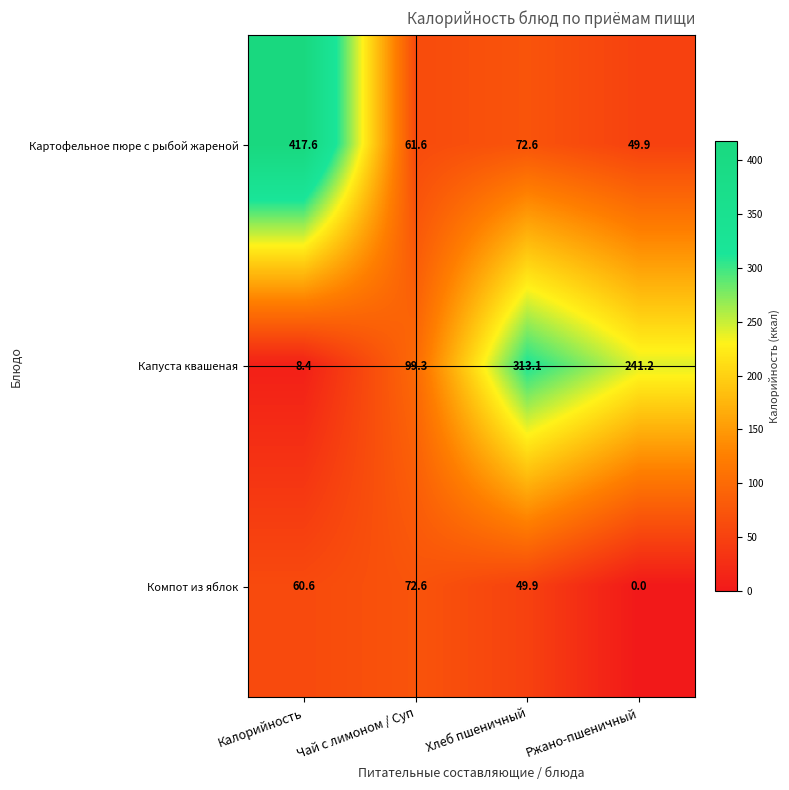

How many distinct data groups are displayed?

3